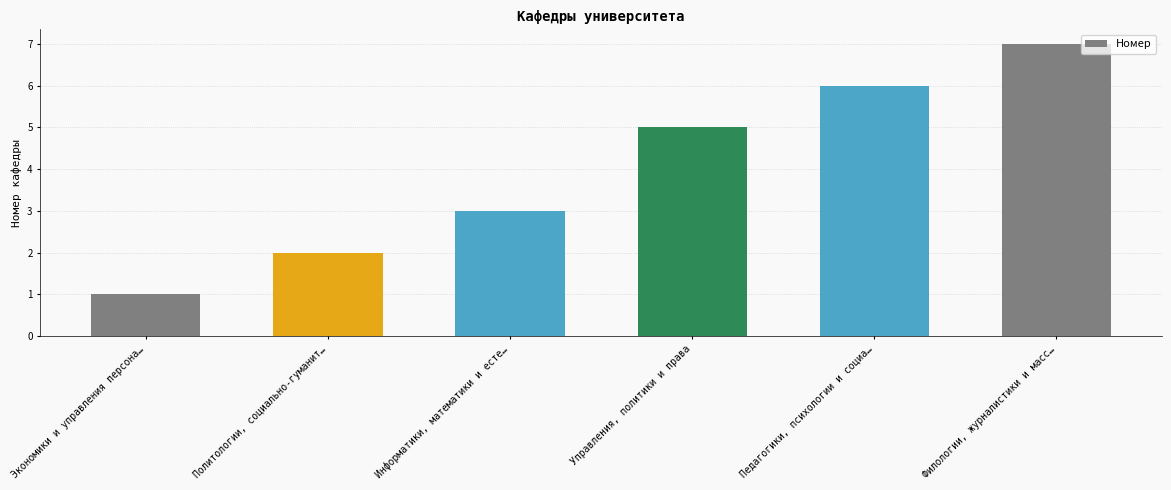

List the labels in order of value, smallest first.

Экономики и управления персона…, Политологии, социально-гуманит…, Информатики, математики и есте…, Управления, политики и права, Педагогики, психологии и социа…, Филологии, журналистики и масс…